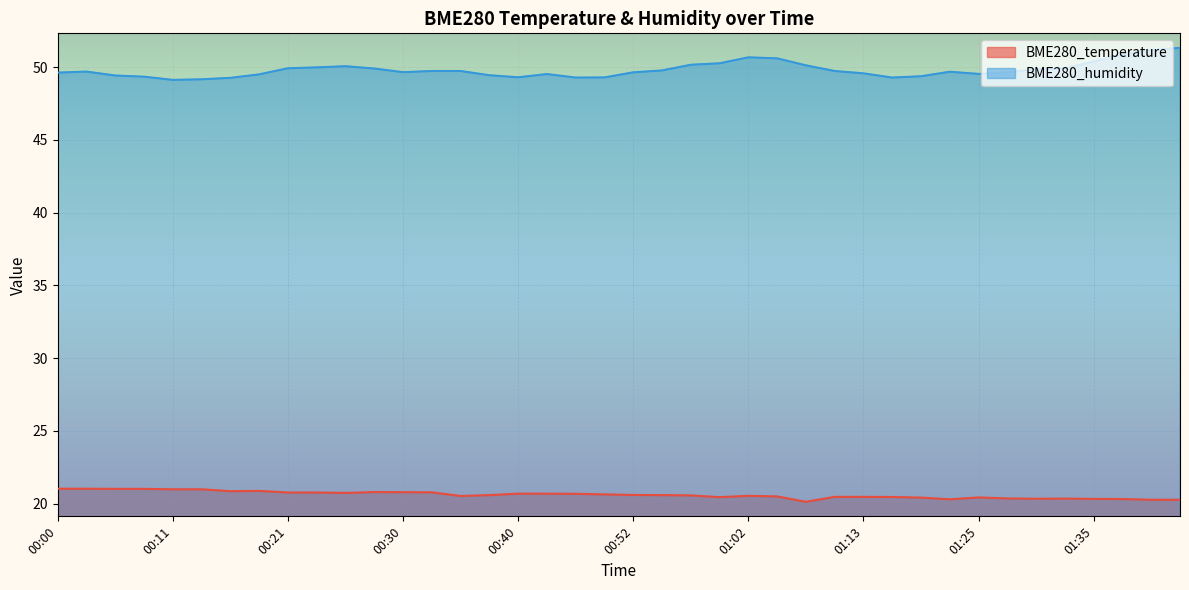

Is the value of BME280_humidity at 01:02 greater than the value of BME280_temperature at 00:49?

Yes